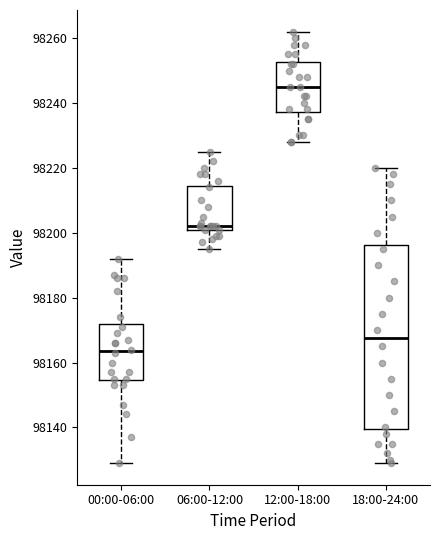

Reading left to right, read every box against the y-axis: the position of its median line, the range the box covers, and the ends of its whiskers. The values are not printed on the chart, so give them approximately, as read against the axis.

00:00-06:00: median 98164, box 98154 to 98172, whiskers 98130 to 98192
06:00-12:00: median 98202 (just above the box's lower edge), box 98202 to 98214, whiskers 98196 to 98226
12:00-18:00: median 98246, box 98238 to 98252, whiskers 98228 to 98262
18:00-24:00: median 98168, box 98140 to 98196, whiskers 98130 to 98220